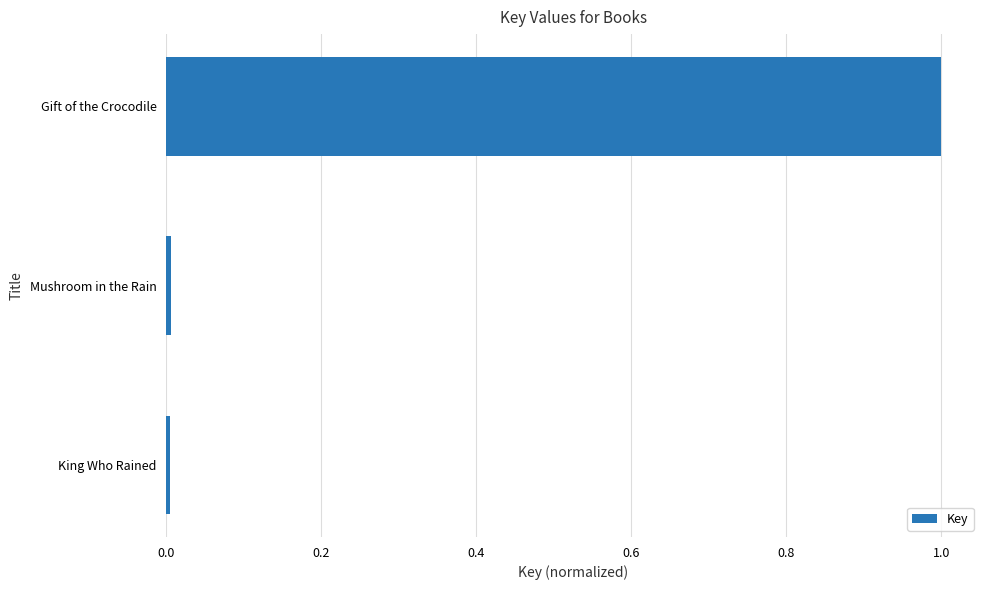

The value at Gift of the Crocodile is 1.5. True or false?

False